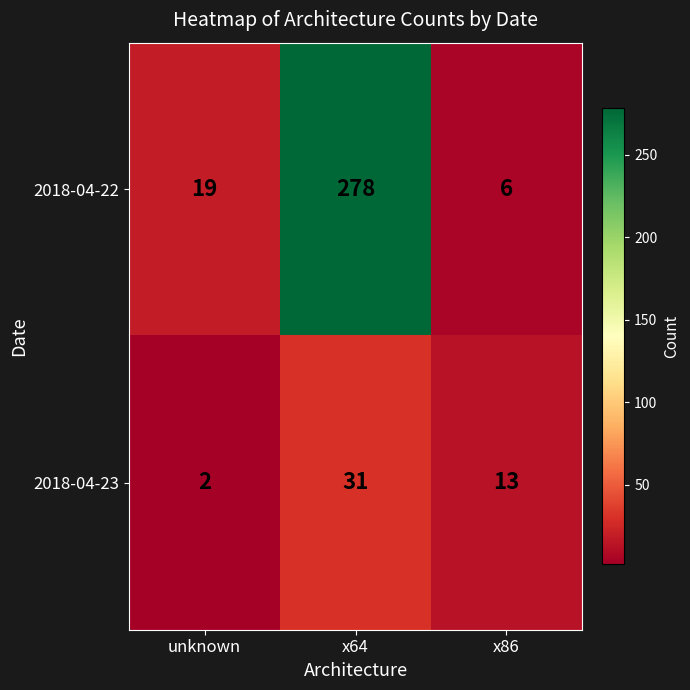

Which series has the largest range (max minus min)?

2018-04-22